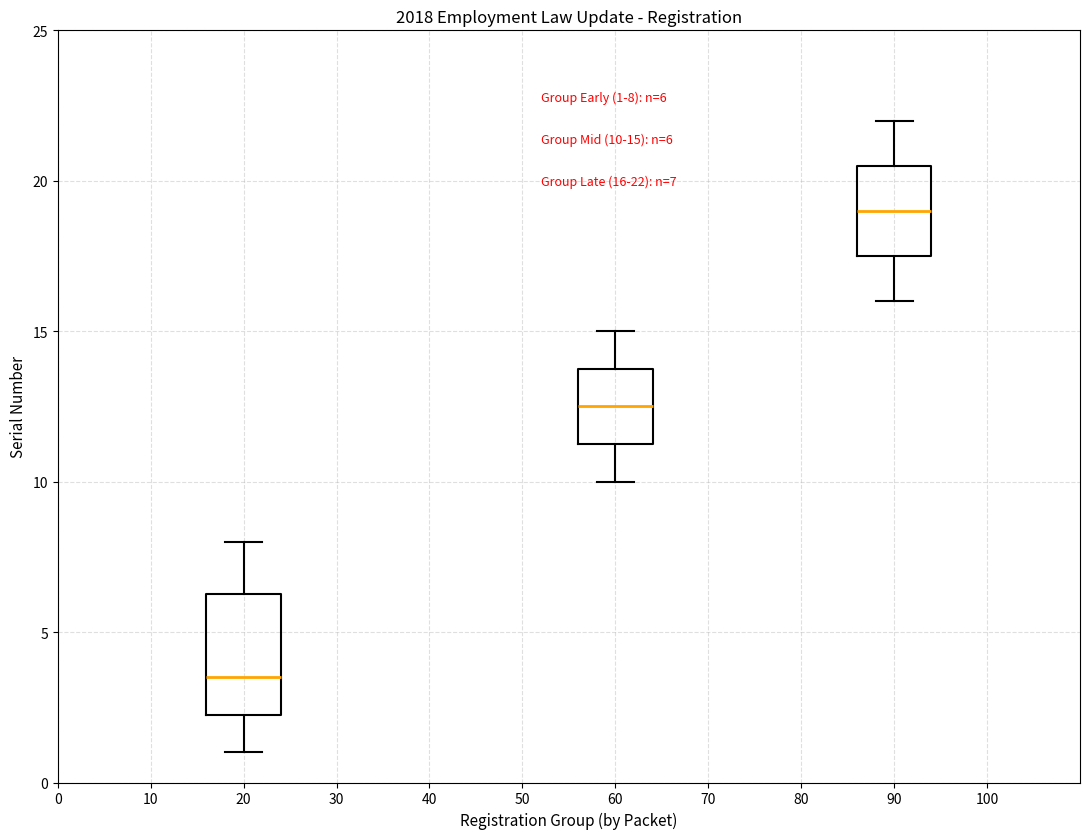

Which box has the lowest median line?

20